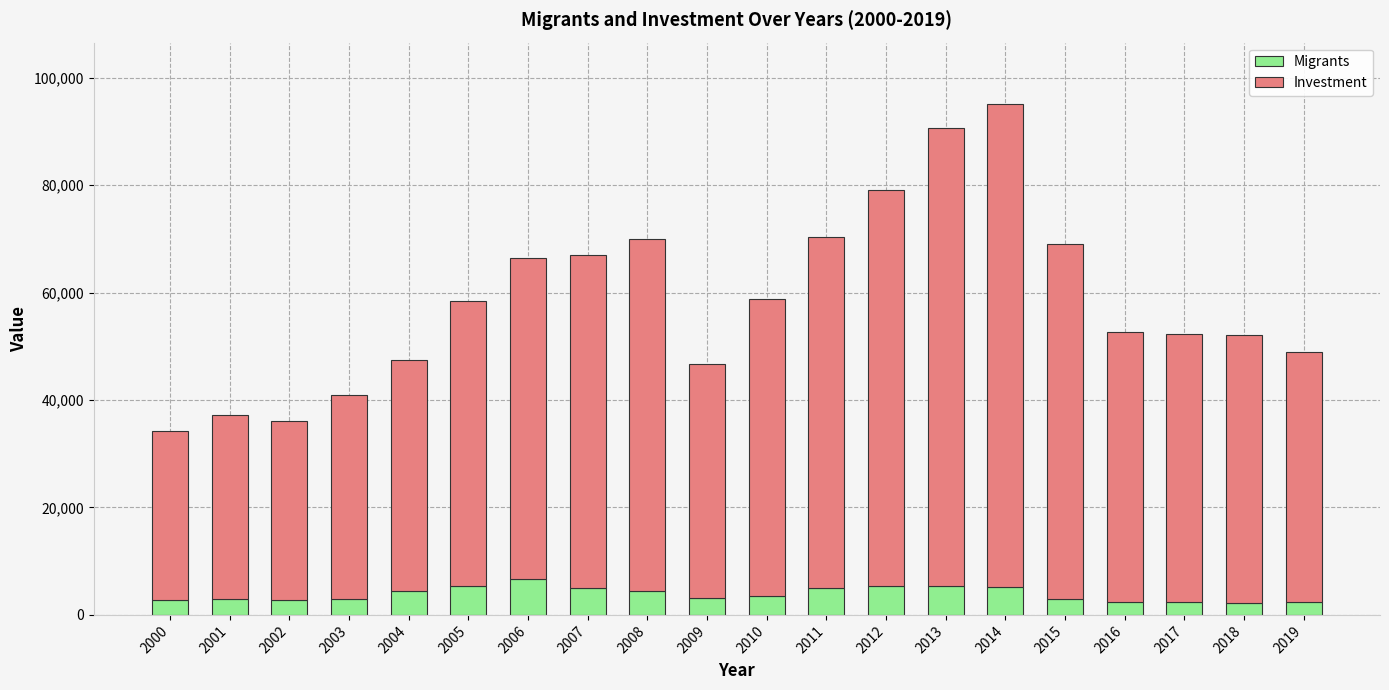

How many bars are there in total?

20